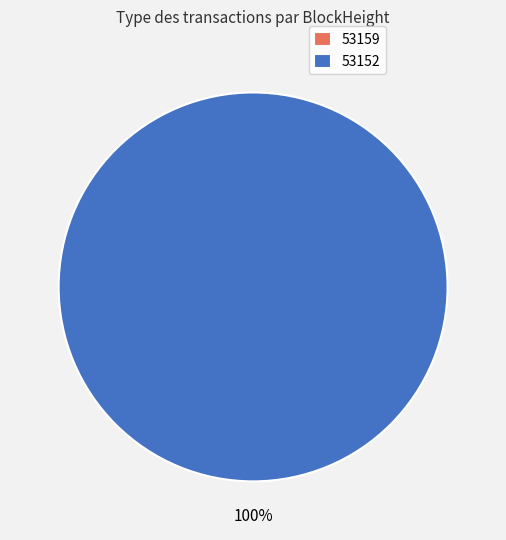

Which category accounts for the majority?

53152